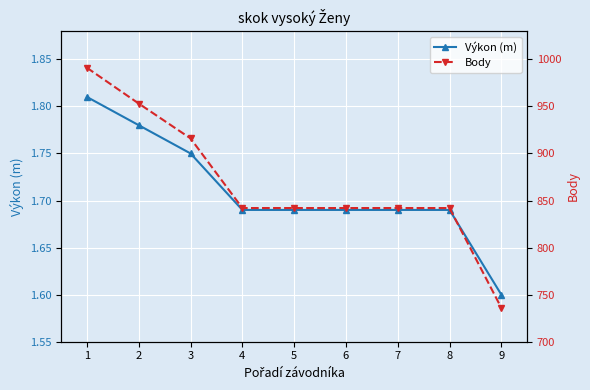

What are all the series names shown in the legend?

Výkon (m), Body